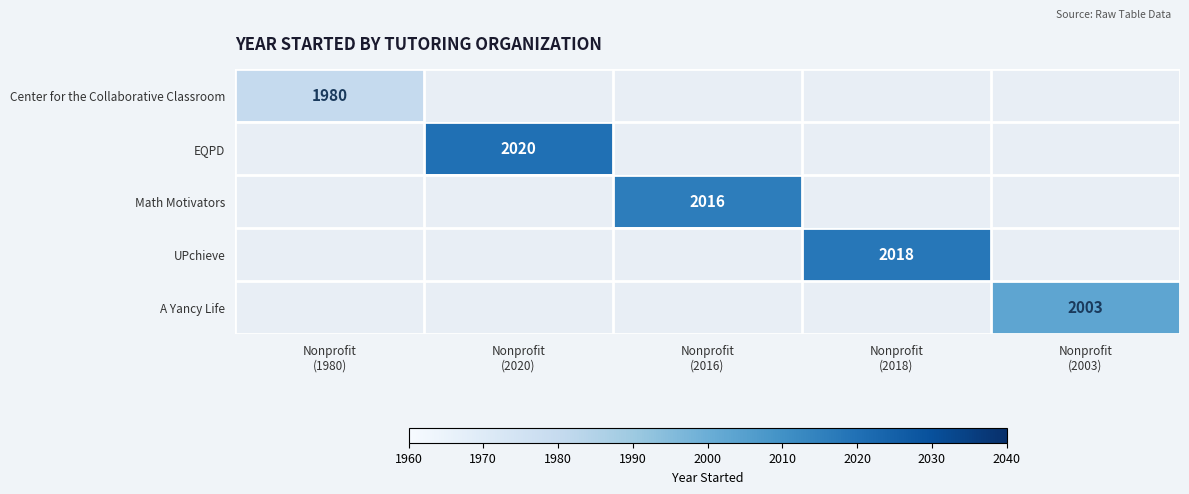

What is the minimum value shown in the chart?

1980.0